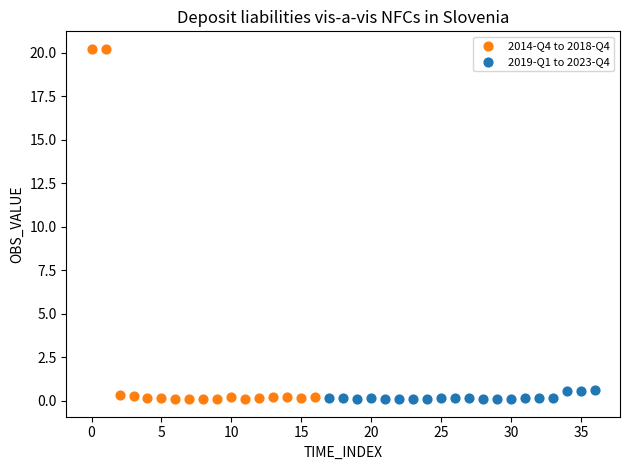

Which series has the widest spread of Y values?

2014-Q4 to 2018-Q4